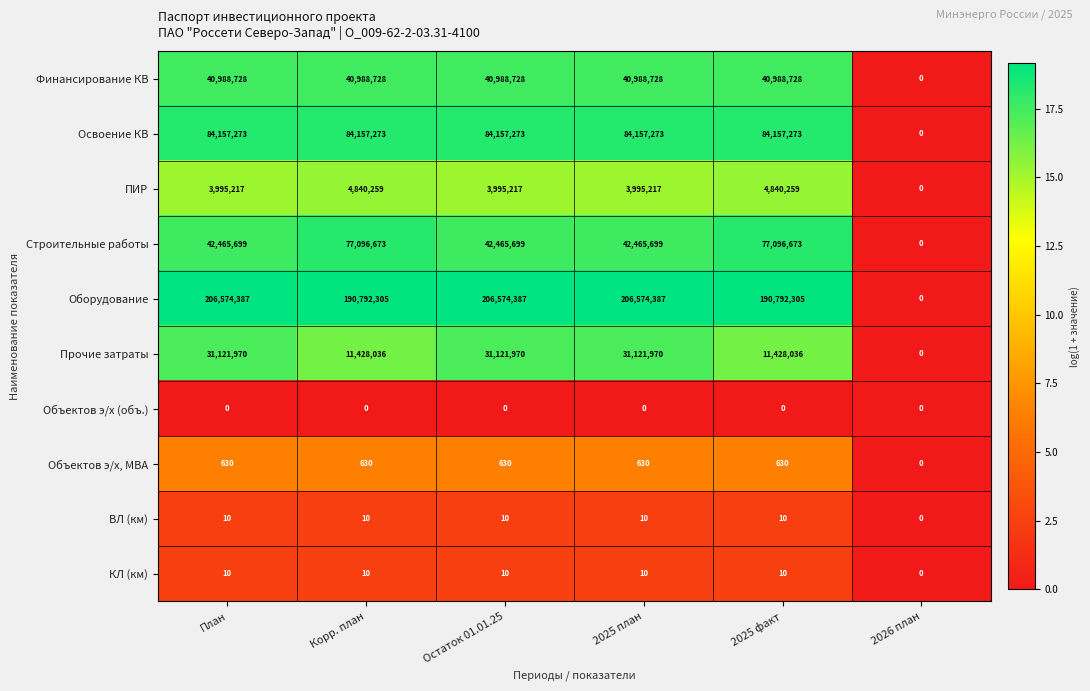

Which series has the largest total across all categories?

Оборудование